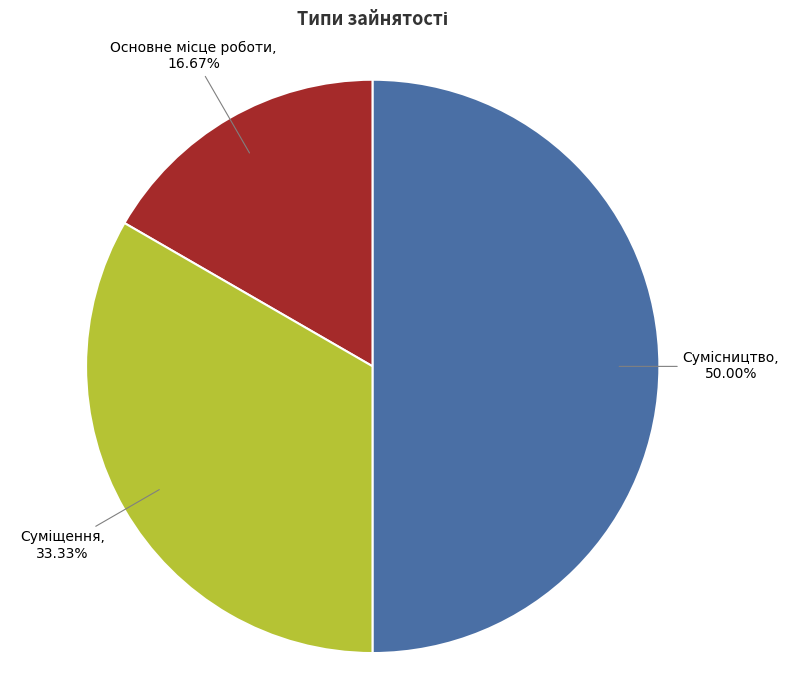

Do Суміщення and Сумісництво together represent more than half of the pie?

Yes